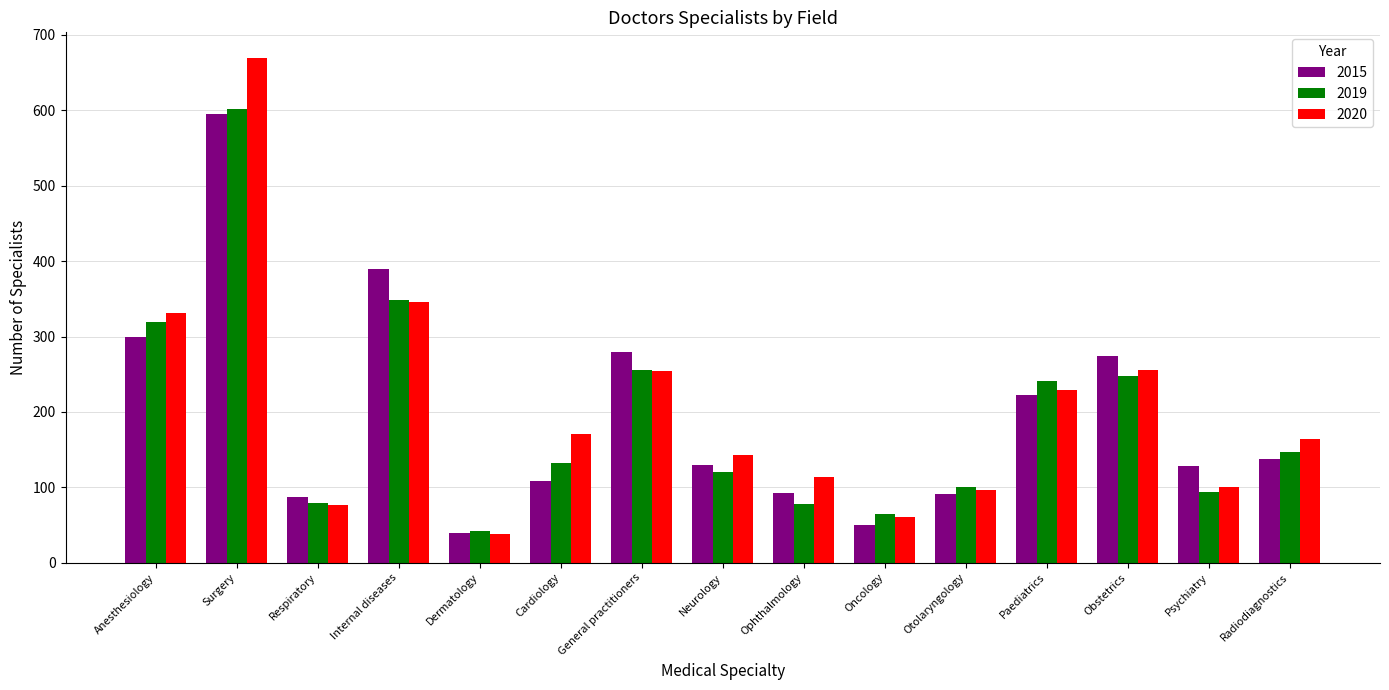

What is the label of the 2nd bar from the right?

Psychiatry